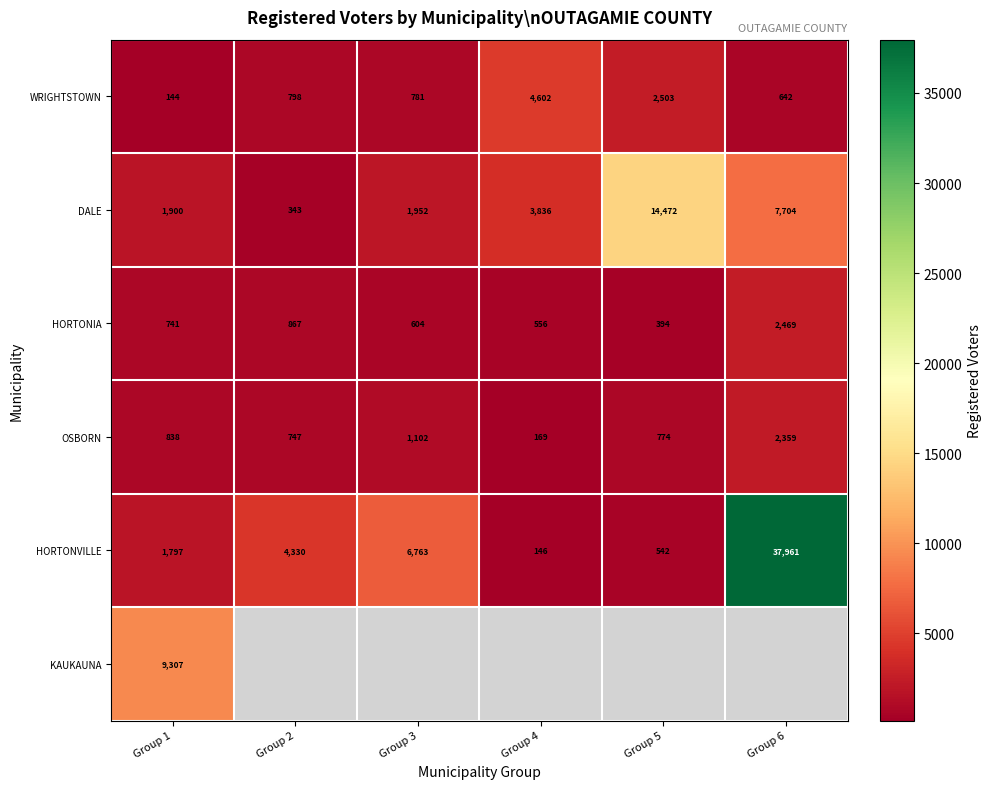

What is the smallest value displayed?

144.0